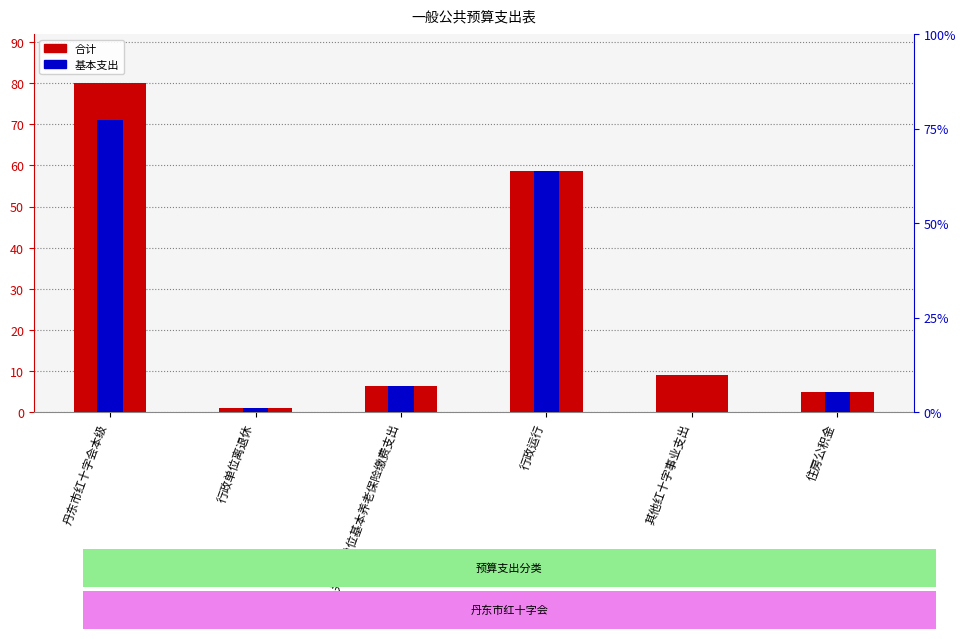

The value of 基本支出 at 行政单位离退休 is 0.4. True or false?

False